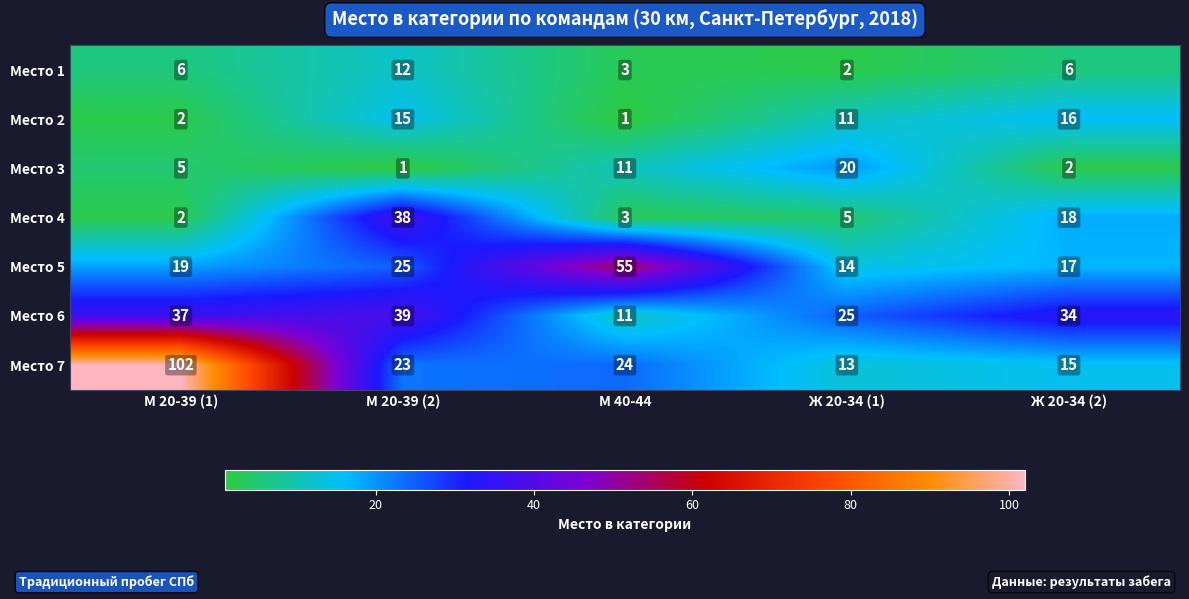

Which series has the largest range (max minus min)?

Место 7